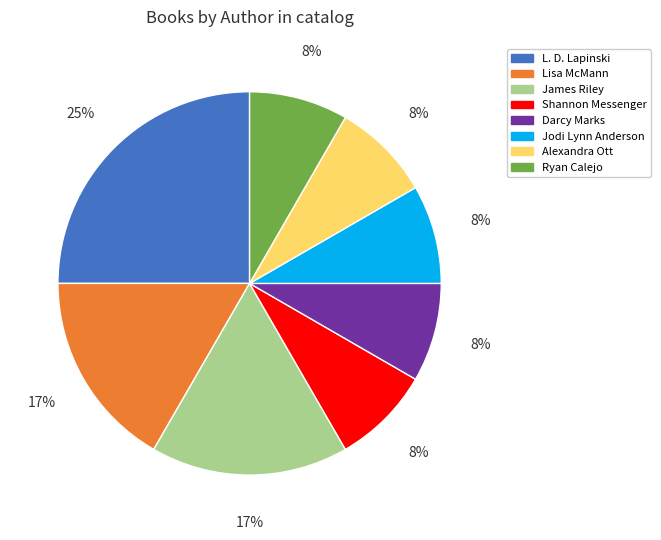

How many slices are in this pie chart?

8